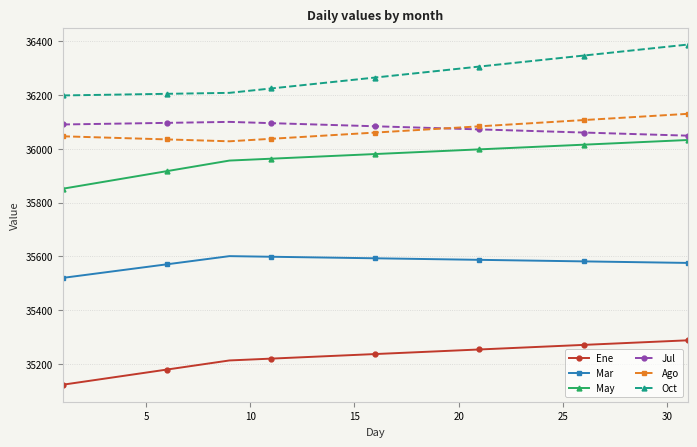

Which series has the largest range (max minus min)?

Oct